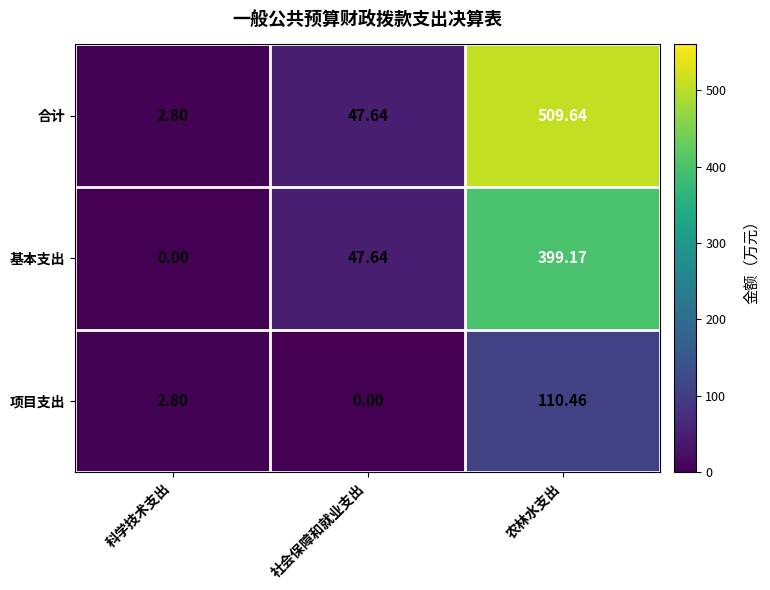

Which series has the largest range (max minus min)?

合计